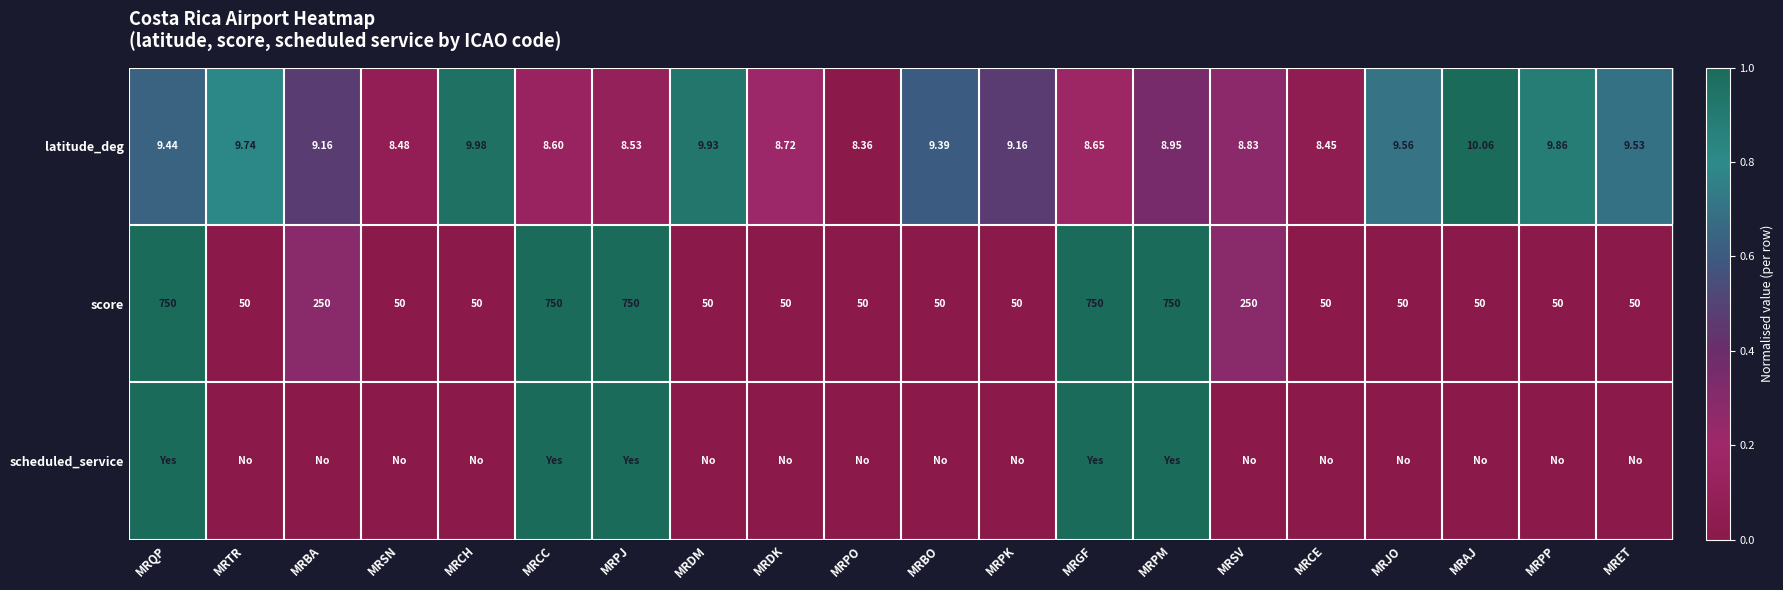

Which category has the lowest value in the latitude_deg series?

MRPO